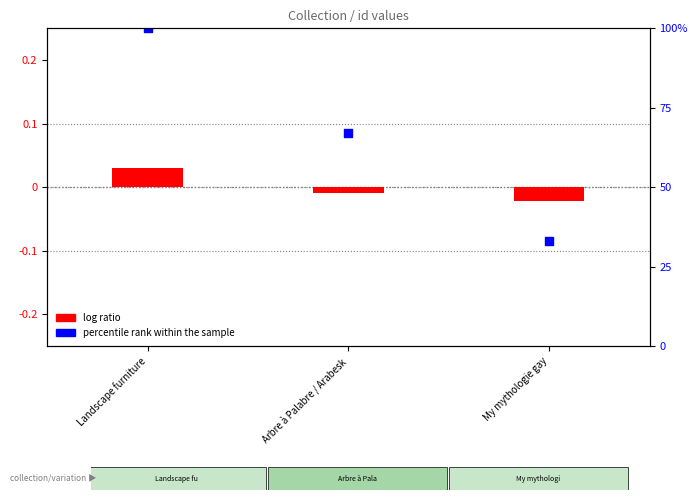

Which series has the largest total across all categories?

percentile rank within the sample